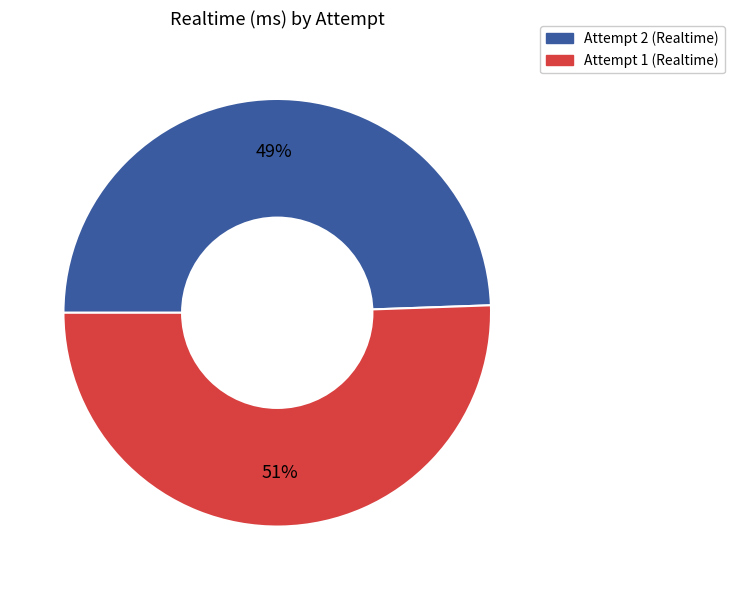

Which category accounts for the majority?

Attempt 1